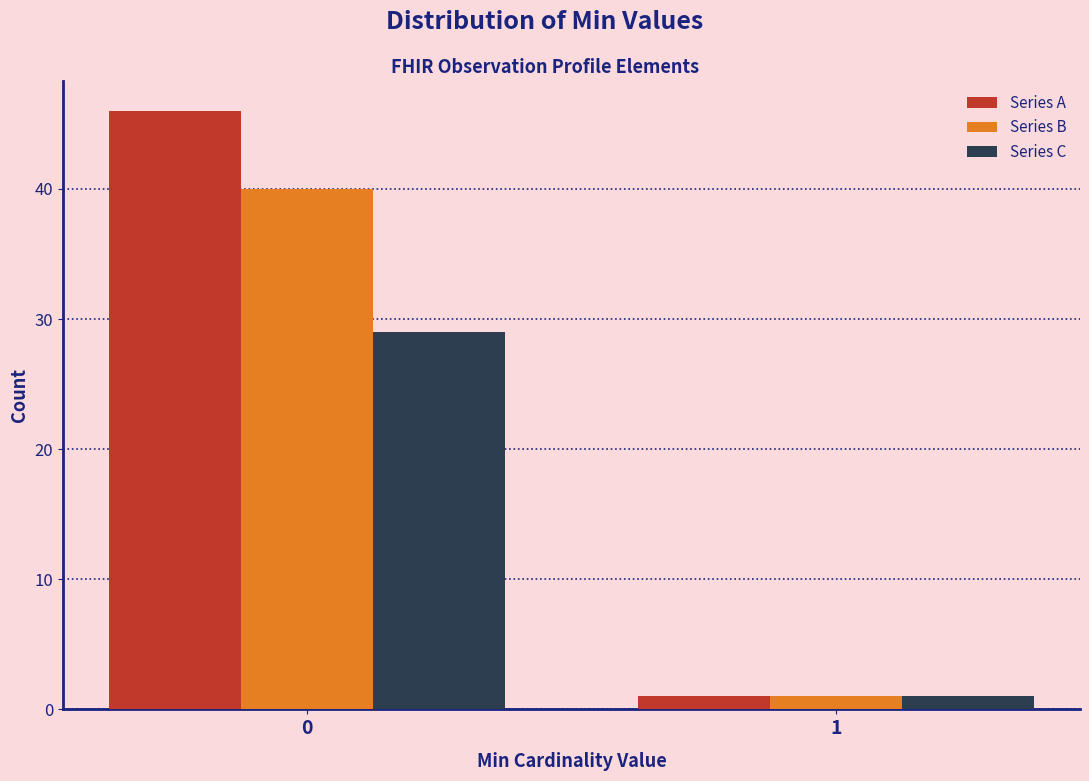

Reading left to right, list all the values displayed in this chart.

Series A: 0=46	1=1
Series B: 0=40	1=1
Series C: 0=29	1=1